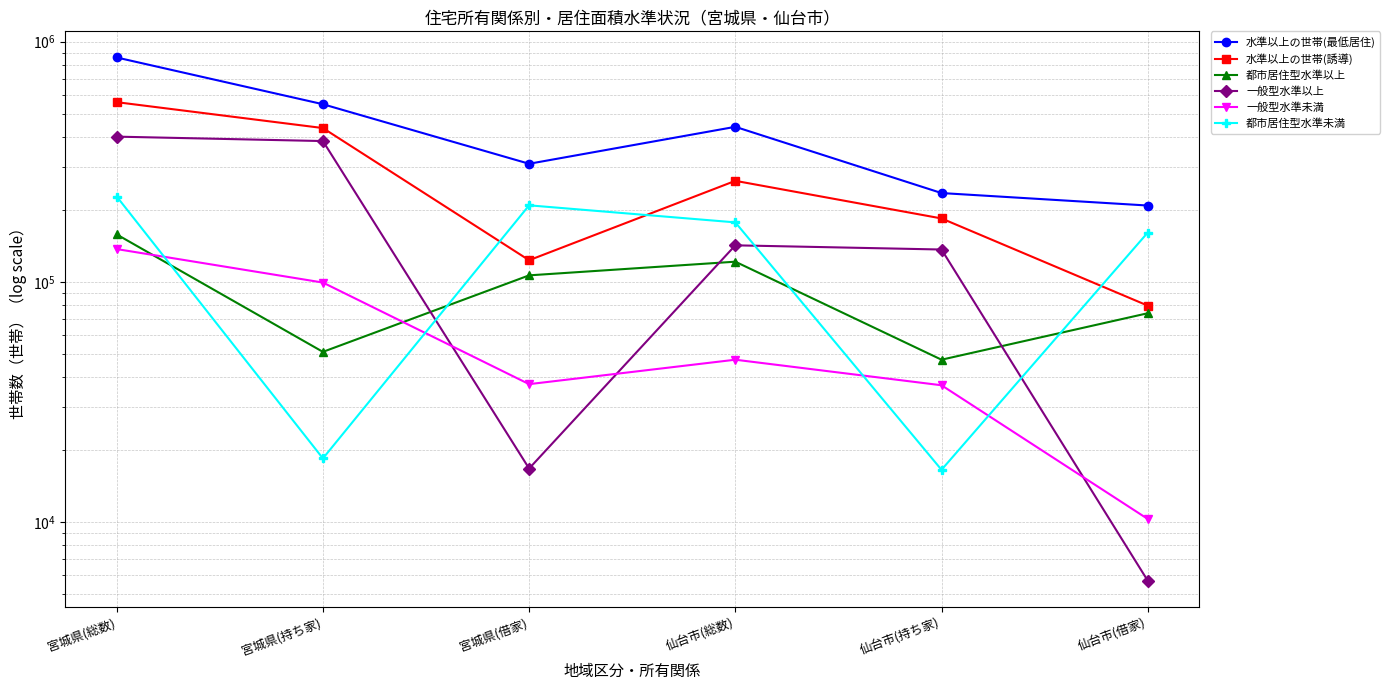

True or false: 水準以上の世帯(最低居住) and 一般型水準以上 cross at least once.

False